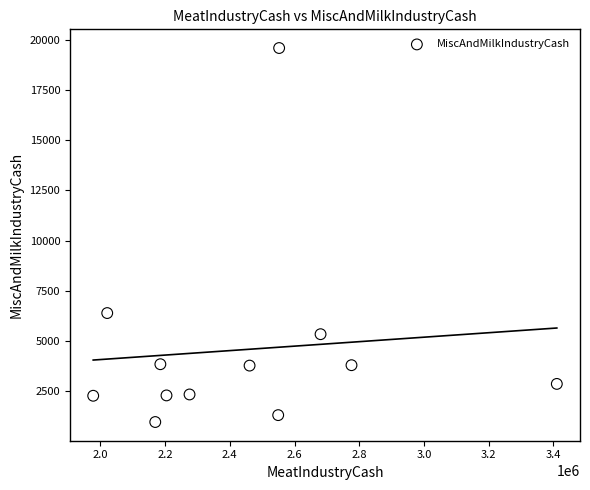

What is the average Y value?

4558.0